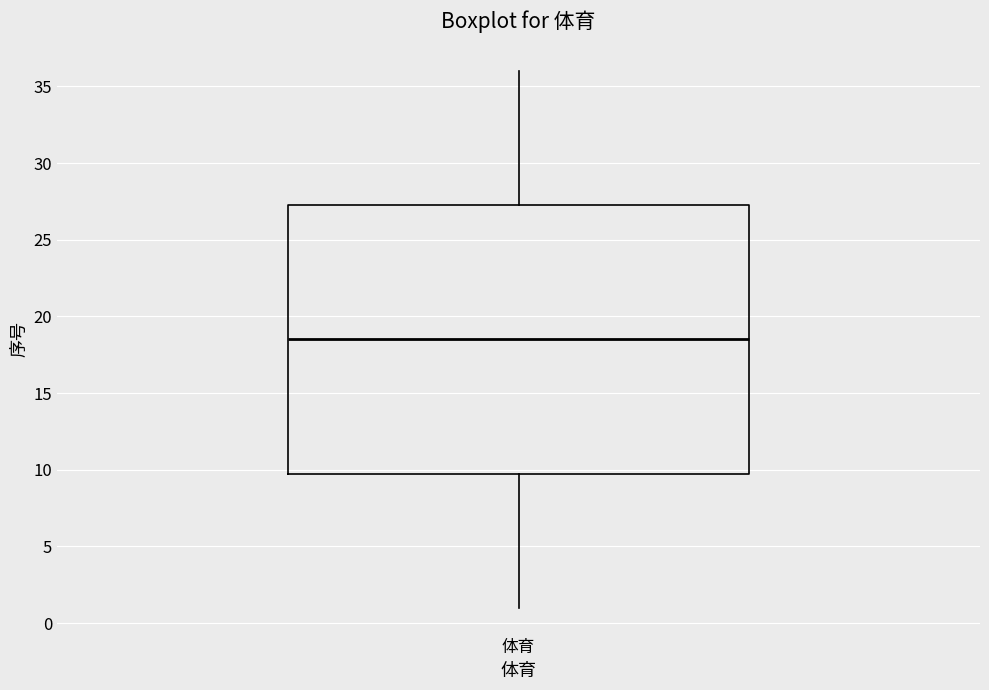

Where does the lower whisker of the box for 体育 end on the y-axis? The values are not printed on the chart, so give them approximately, as read against the axis.

1.0